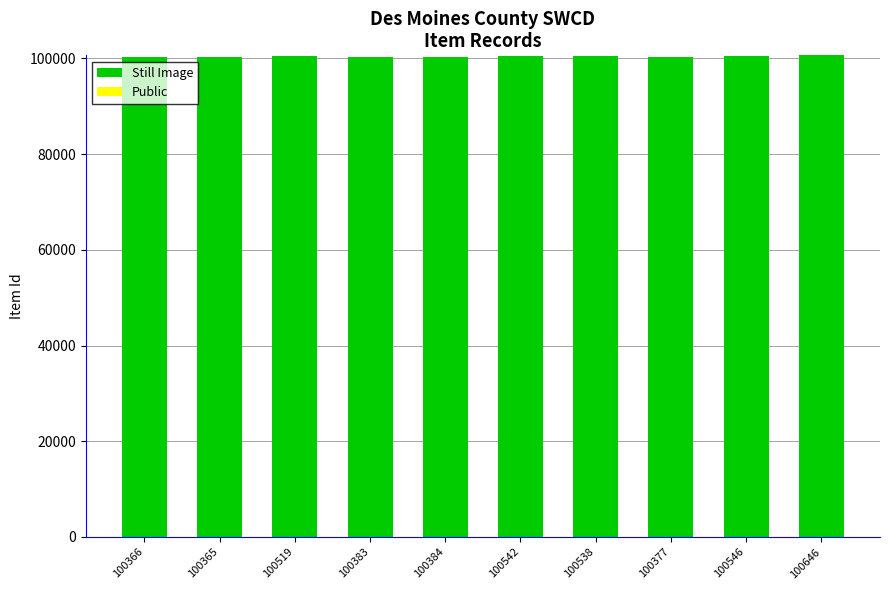

The Still Image series shows 100366 at 100366. True or false?

True